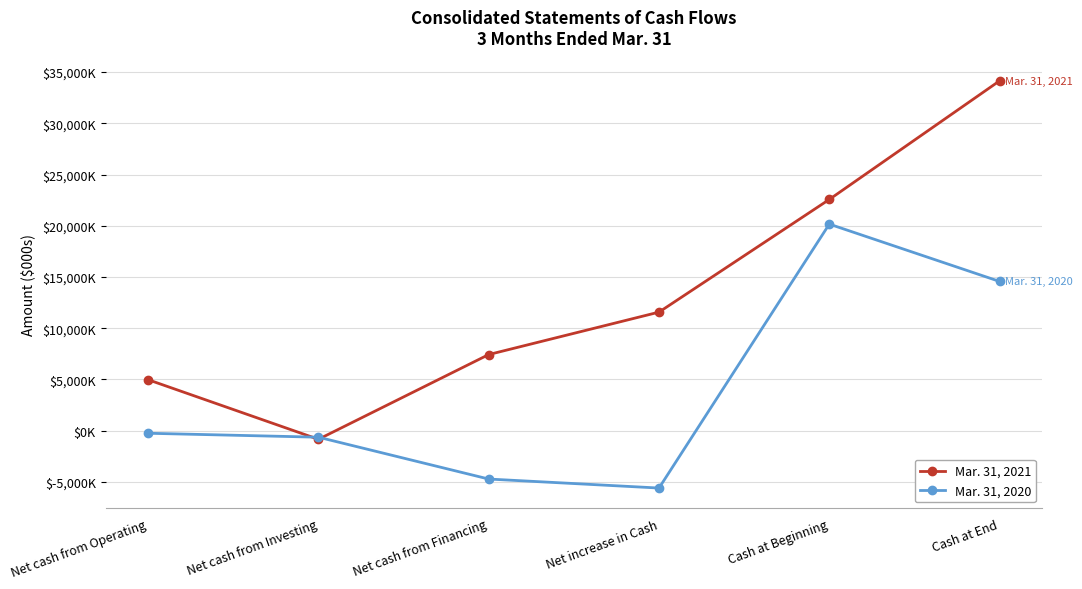

What is the label of the 5th point from the right?

Net cash from Investing